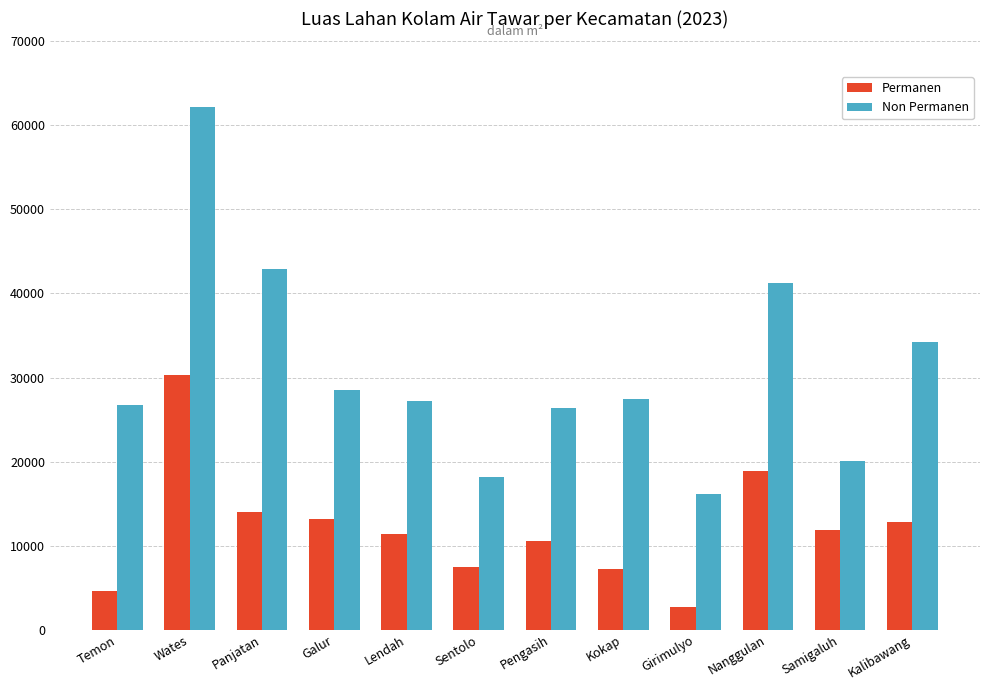

What is the sum of the Permanen values at Sentolo and Pengasih?

18046